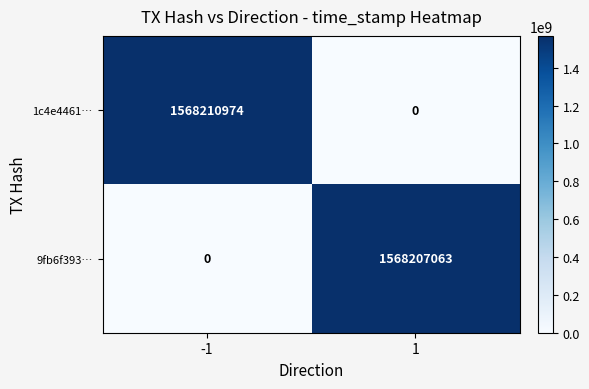

Which series has the largest range (max minus min)?

1c4e4461…